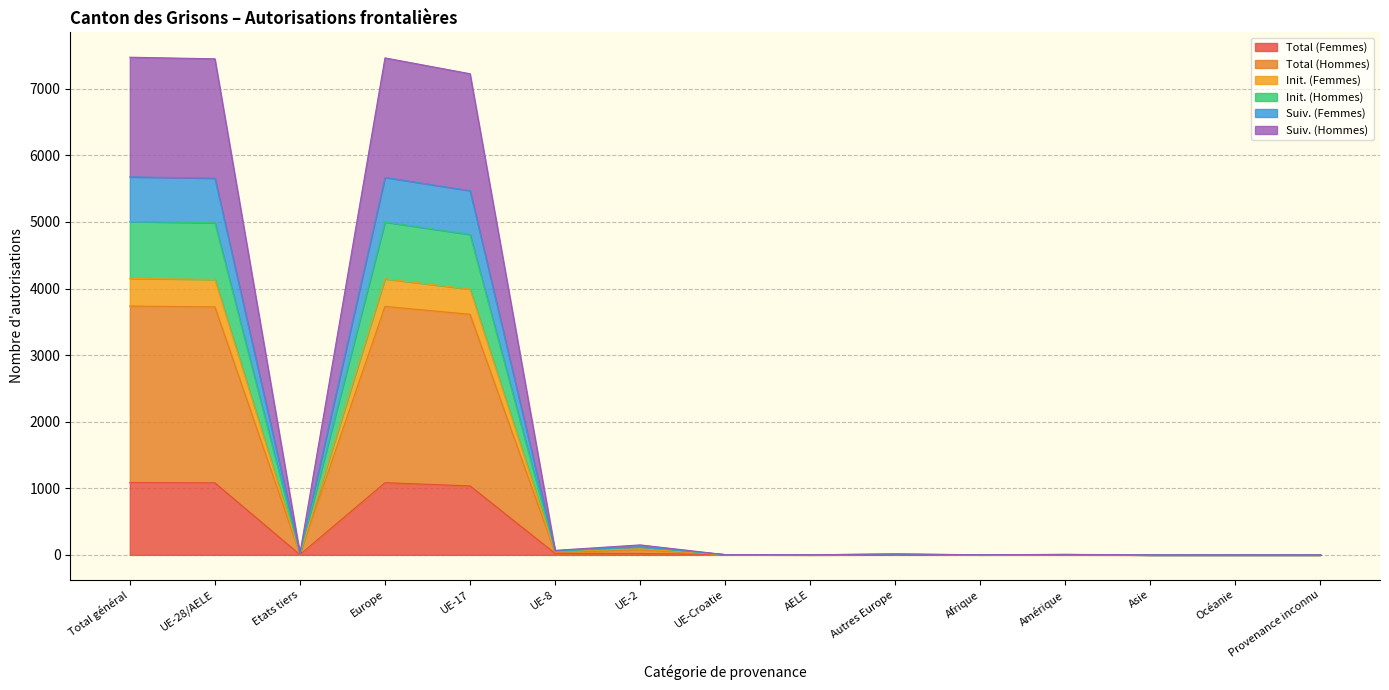

True or false: Total (Femmes) and Init. (Hommes) cross at least once.

False